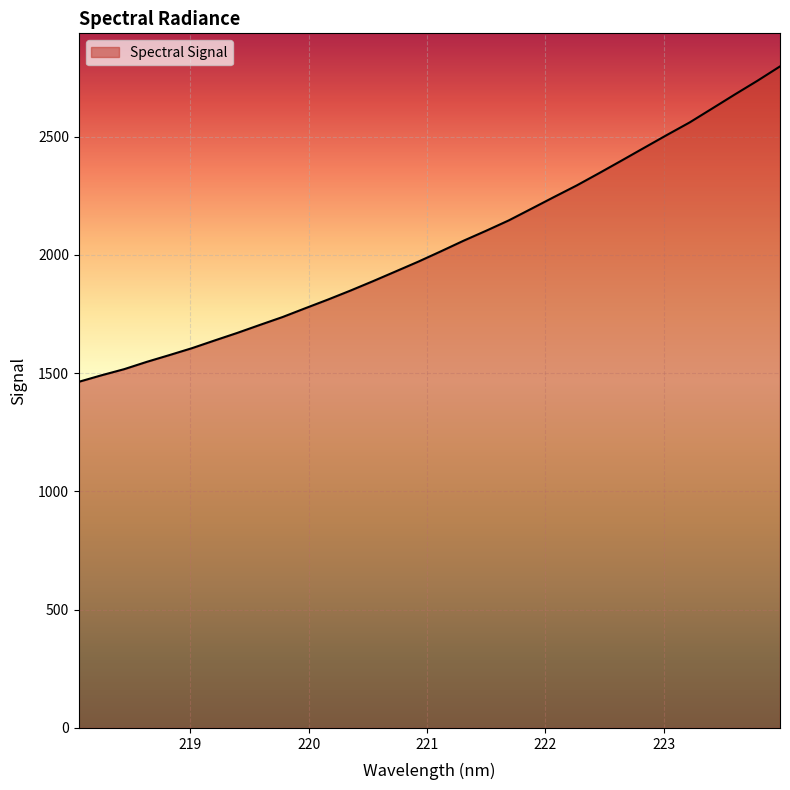

What is the smallest value displayed?

1463.5